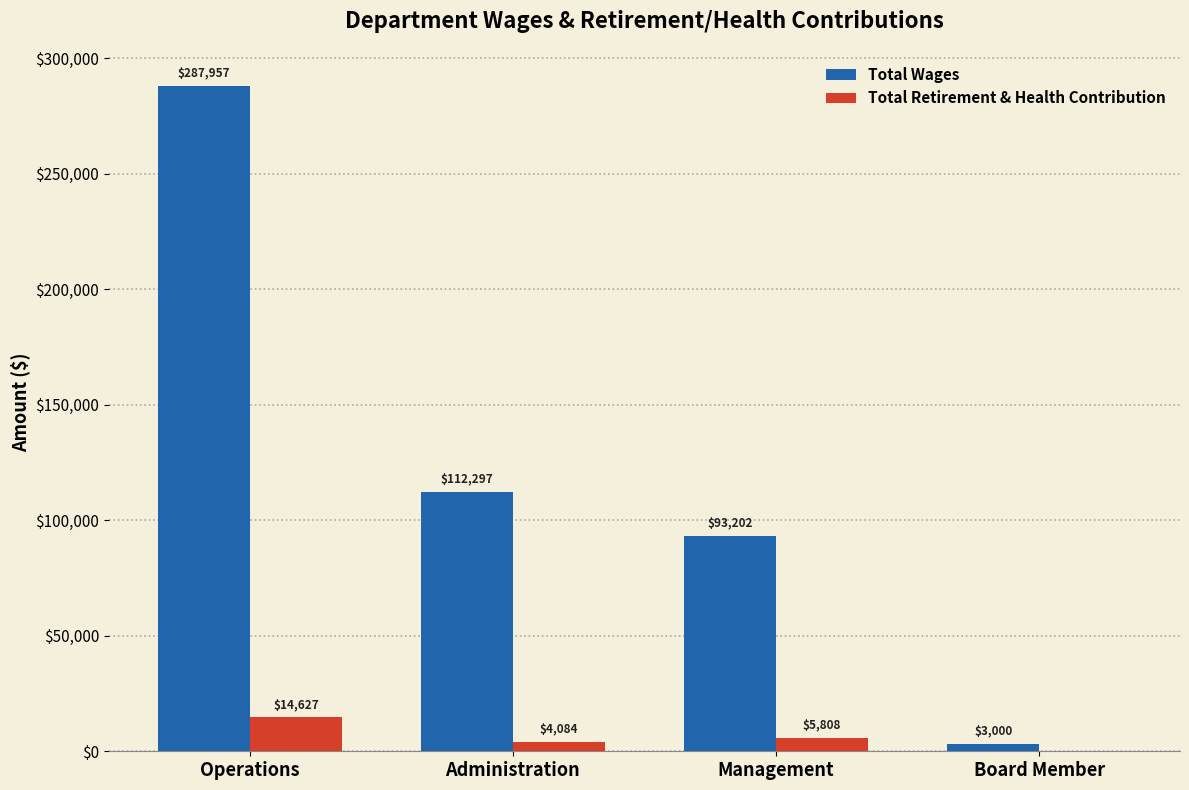

Does the chart contain stacked bars?

No